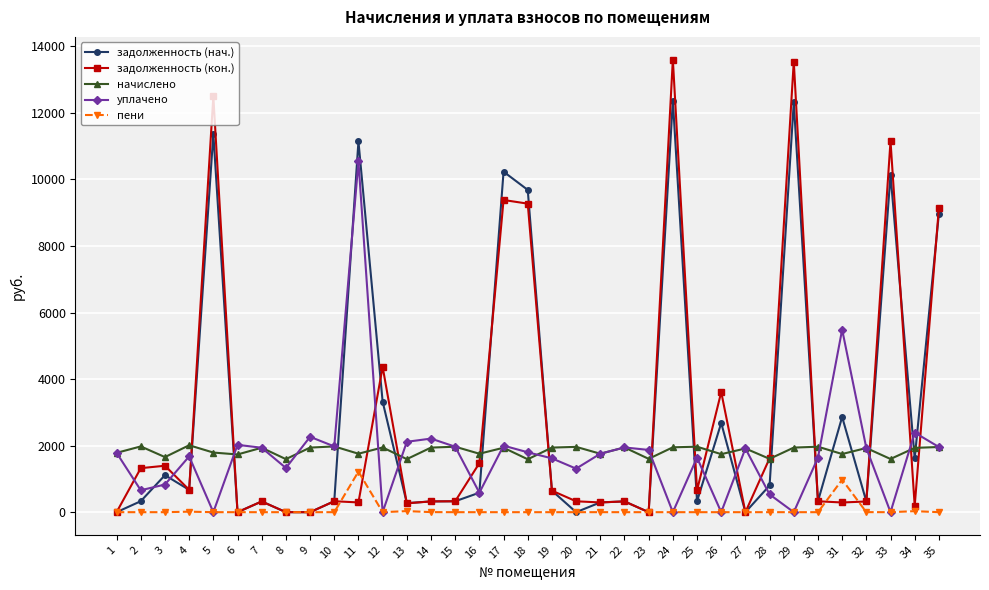

How many intersections are there between начислено and задолженность (нач.)?

17